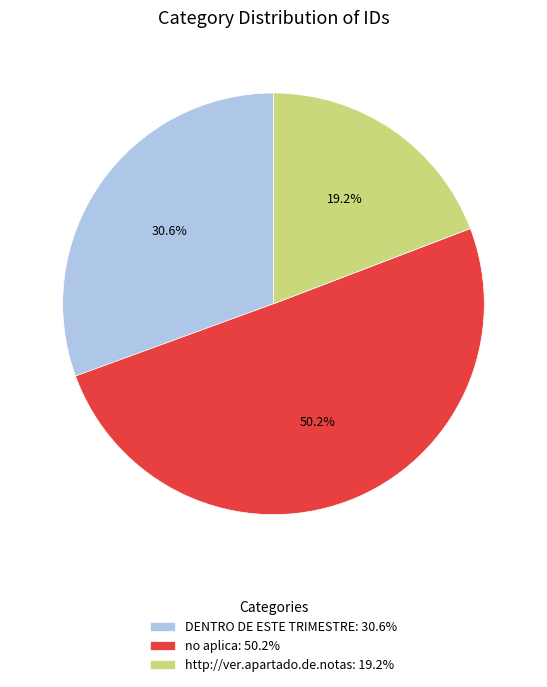

Is DENTRO DE ESTE TRIMESTRE: 30.6% the majority of the pie?

No